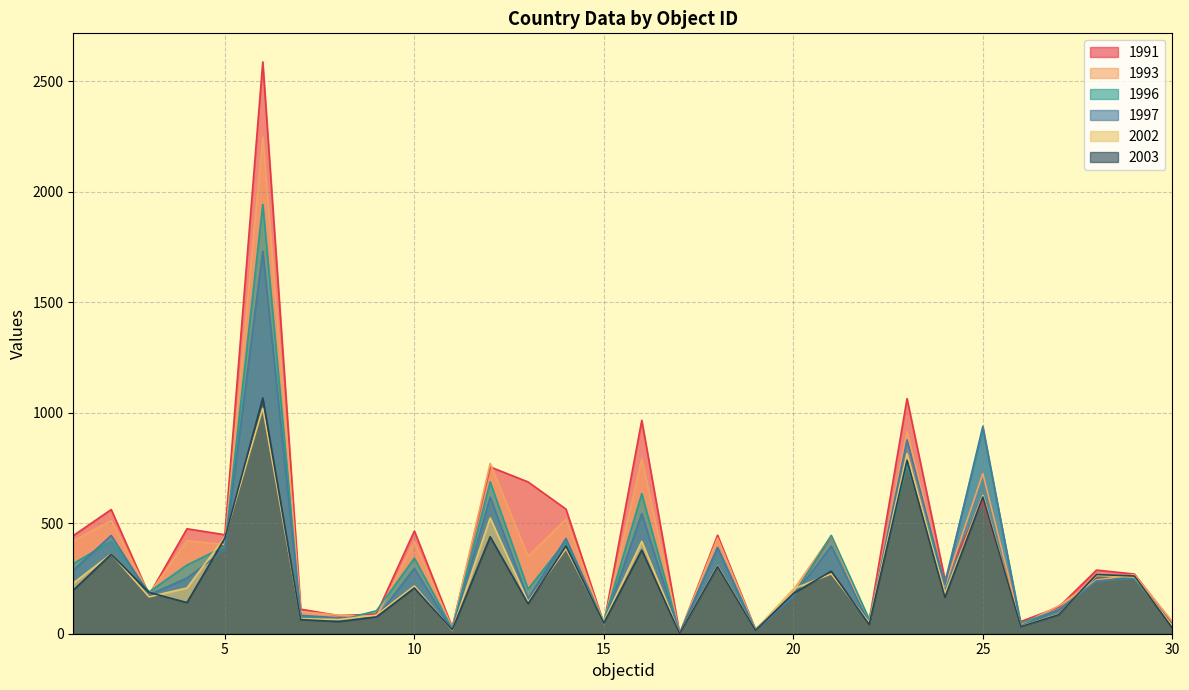

Does the chart display data point markers on the line(s)?

No